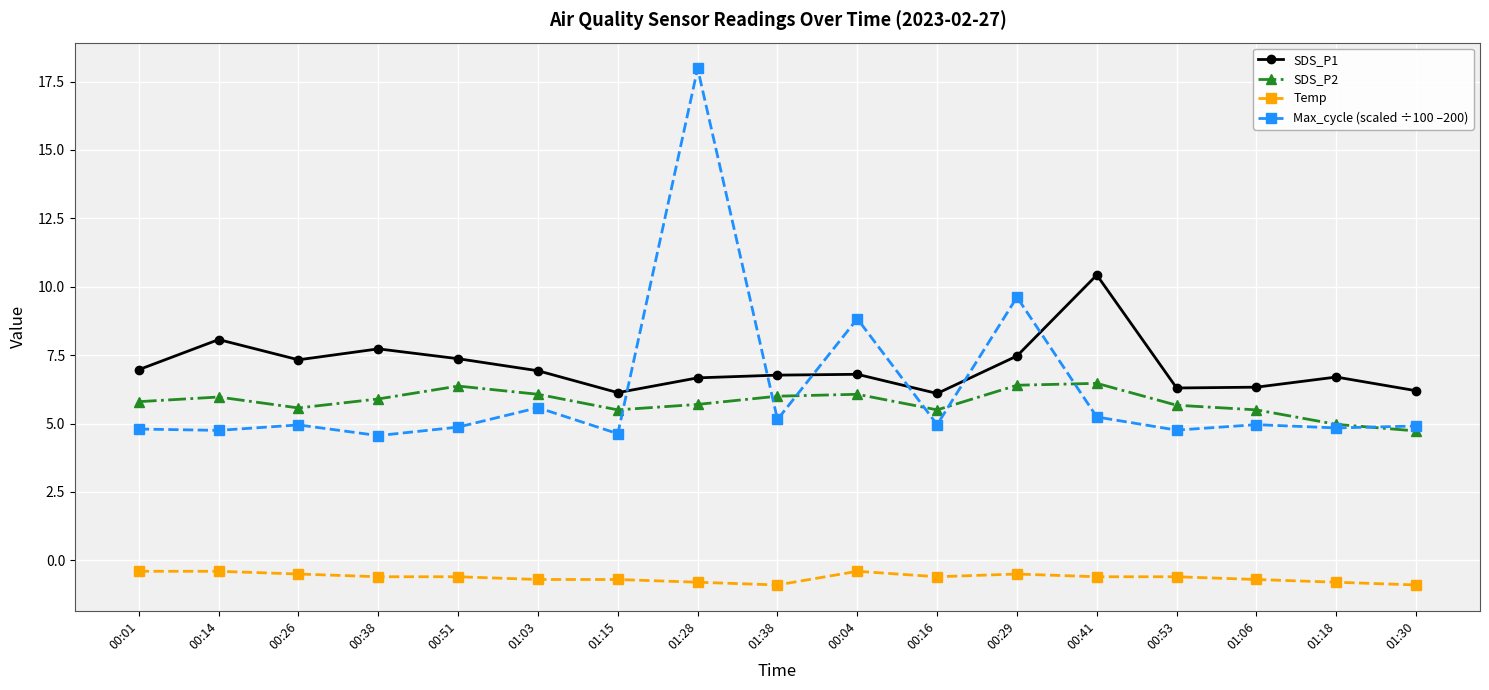

Which series has the largest range (max minus min)?

Max_cycle (scaled ÷100 –200)